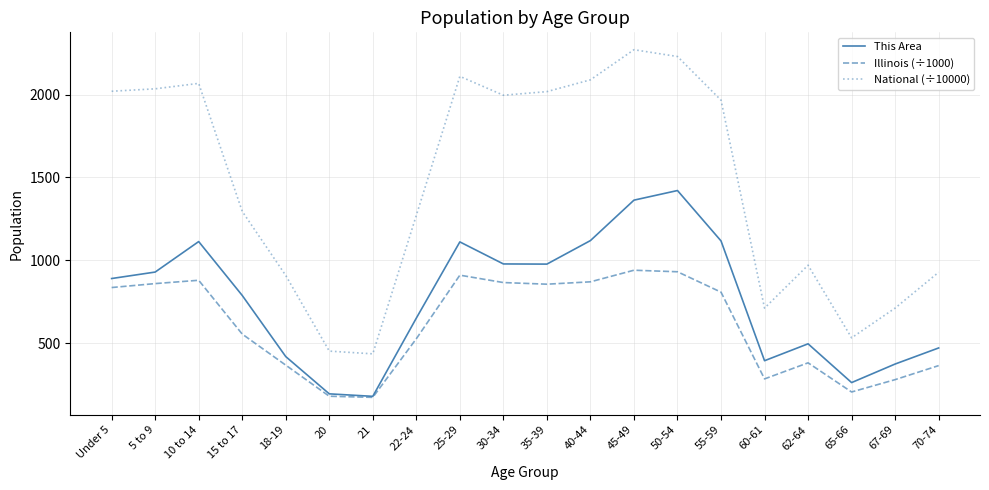

Which series has the largest total across all categories?

National (÷10000)